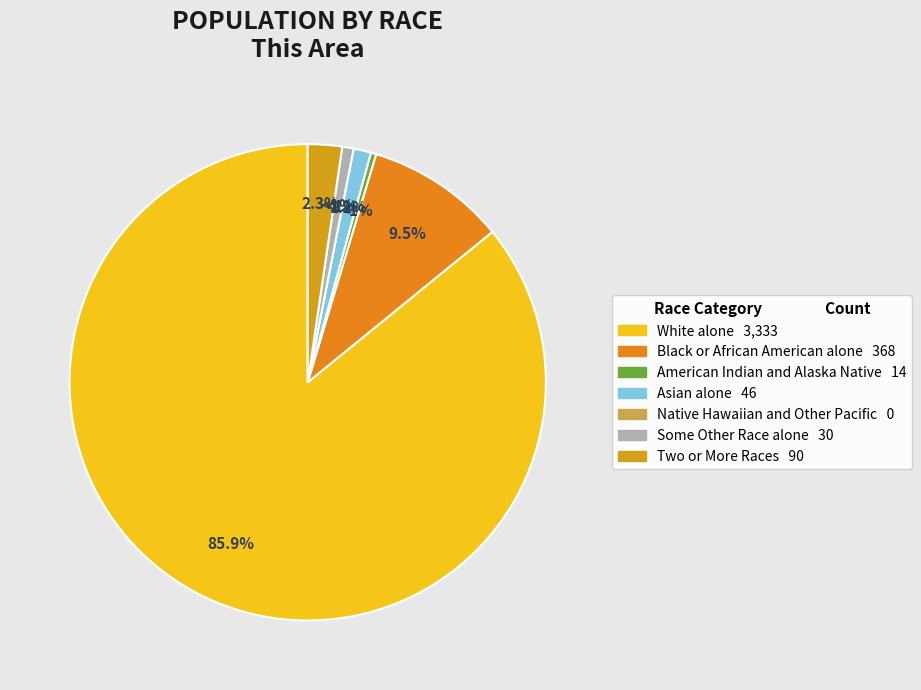

To the nearest percent, what is the combined percentage of American Indian and Alaska Native and Asian alone?

2%